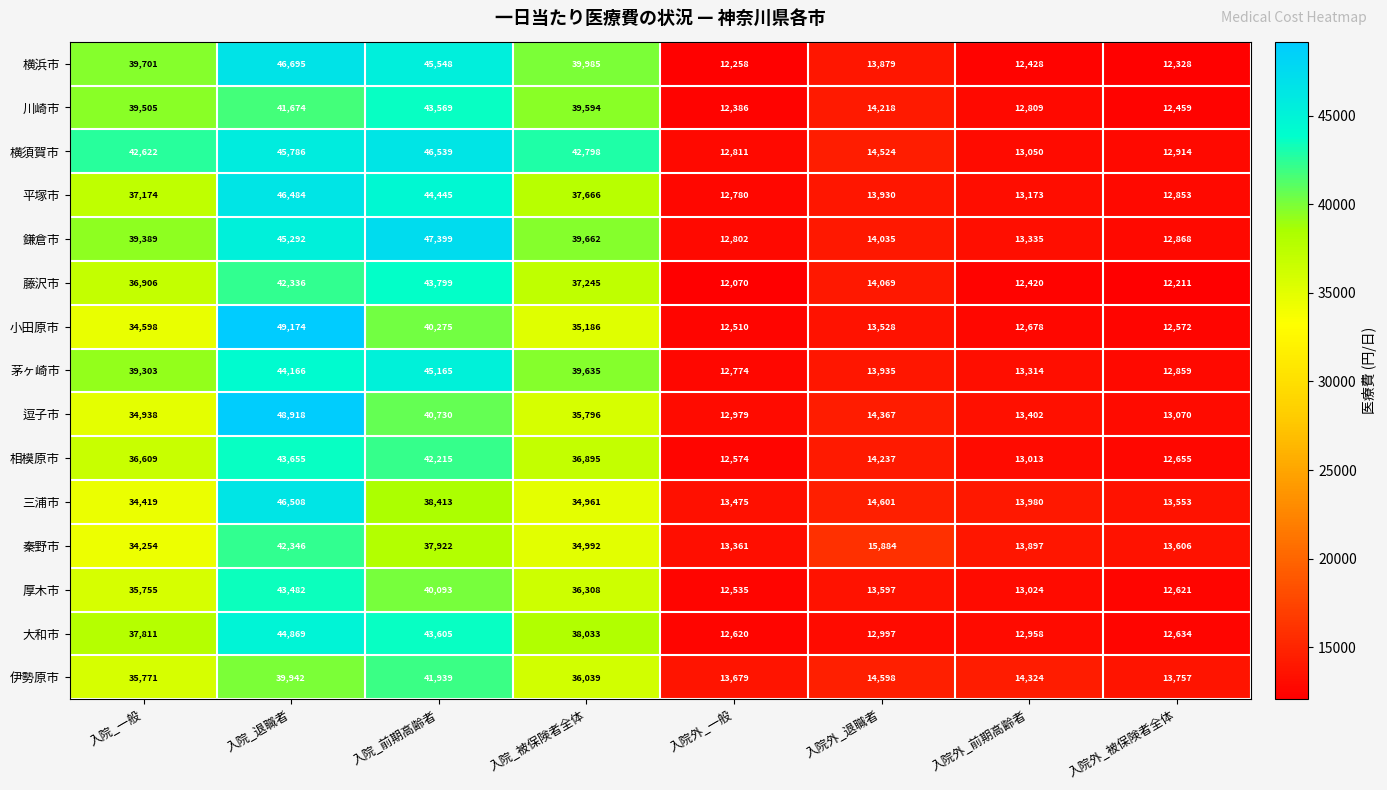

True or false: 川崎市 has a value of 6435 at 入院外_前期高齢者.

False